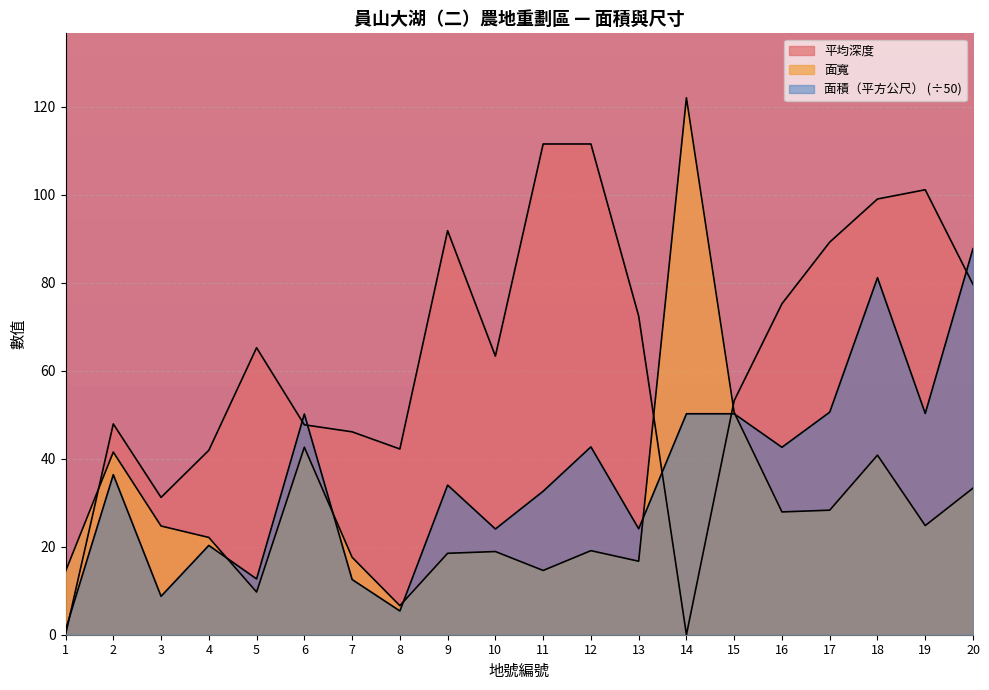

Does the chart display data point markers on the line(s)?

No